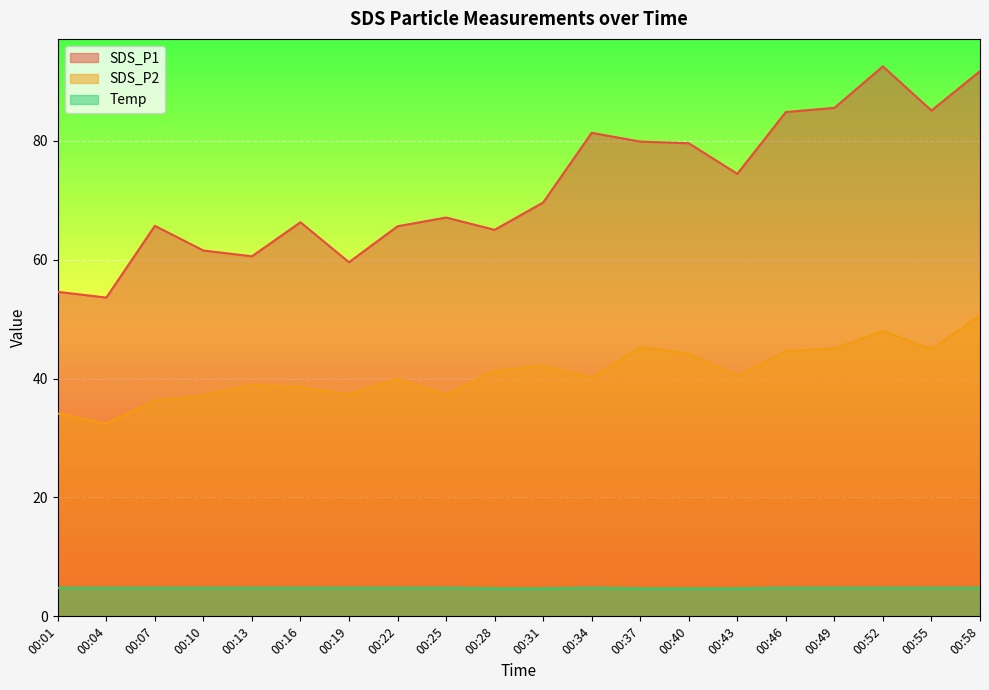

How many series are shown in this chart?

3